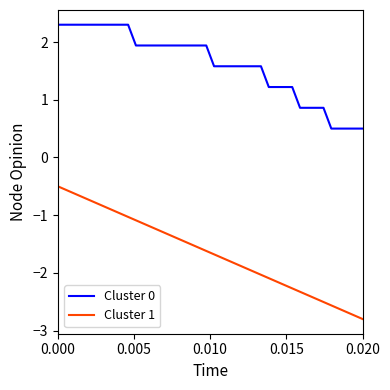

What is the difference between the maximum and minimum values in the Cluster 1 series?

2.3